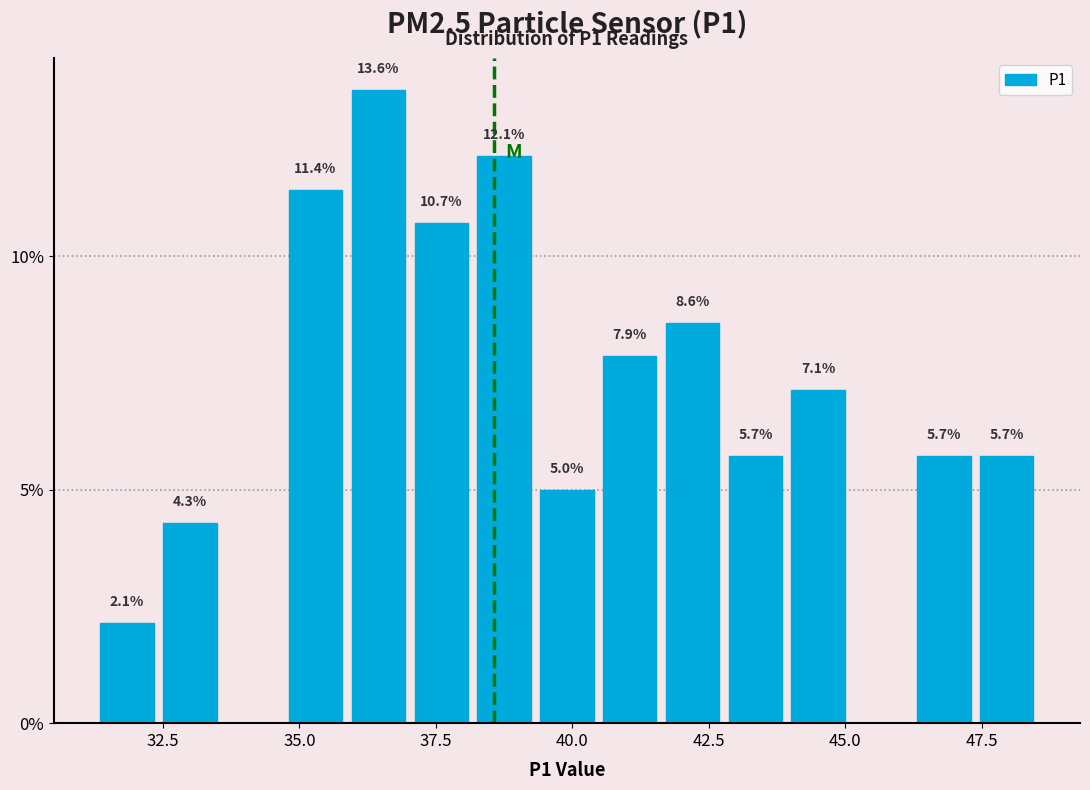

Read against the x-axis, roughly where is the centre of the tallest bar?

36.5